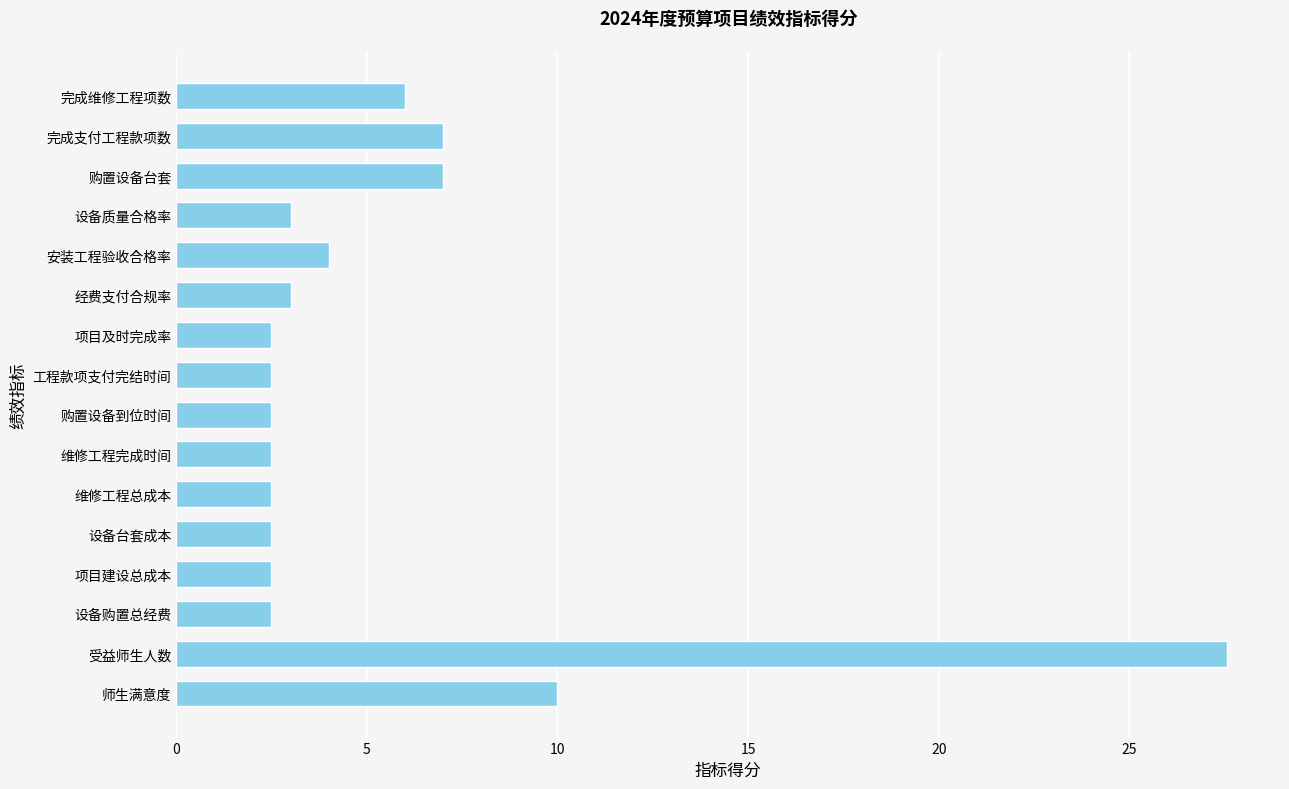

Which category has the highest value across all series?

受益师生人数